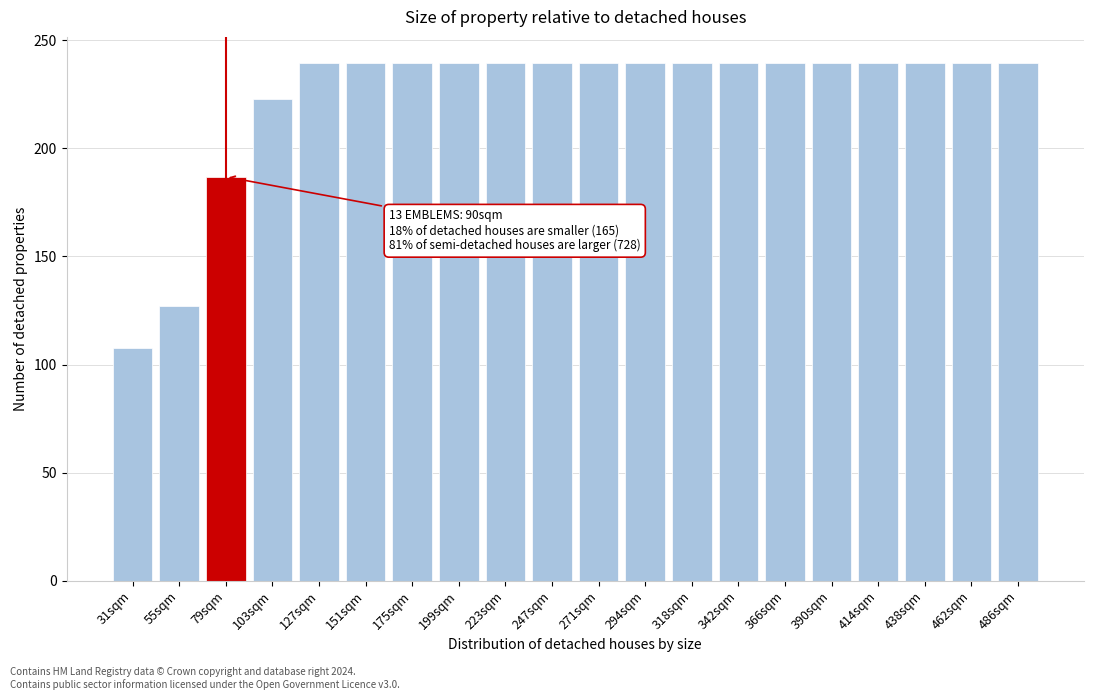

Reading left to right, extract all data points from this chart.

31sqm=107.8	55sqm=126.9	79sqm=186.8	103sqm=222.8	127sqm=239.5	151sqm=239.5	175sqm=239.5	199sqm=239.5	223sqm=239.5	247sqm=239.5	271sqm=239.5	294sqm=239.5	318sqm=239.5	342sqm=239.5	366sqm=239.5	390sqm=239.5	414sqm=239.5	438sqm=239.5	462sqm=239.5	486sqm=239.5